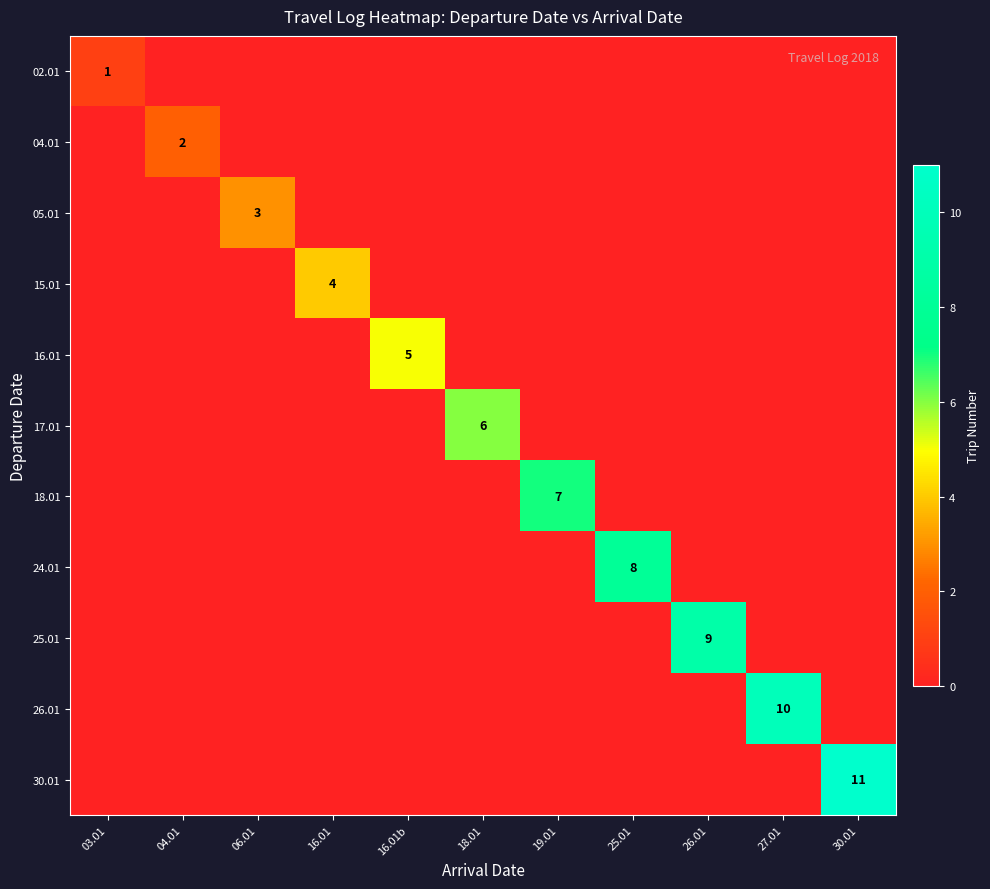

True or false: 16.01 has a value of 5 at 16.01b.

True